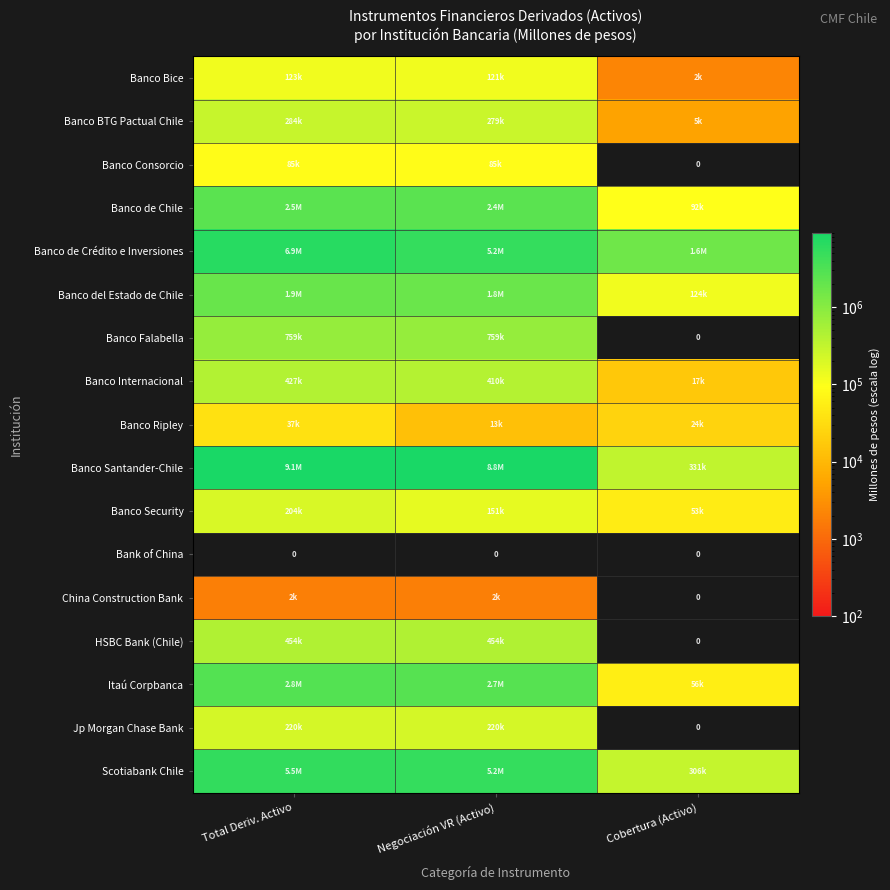

How many values in the Itaú Corpbanca series are below 2704235?

1